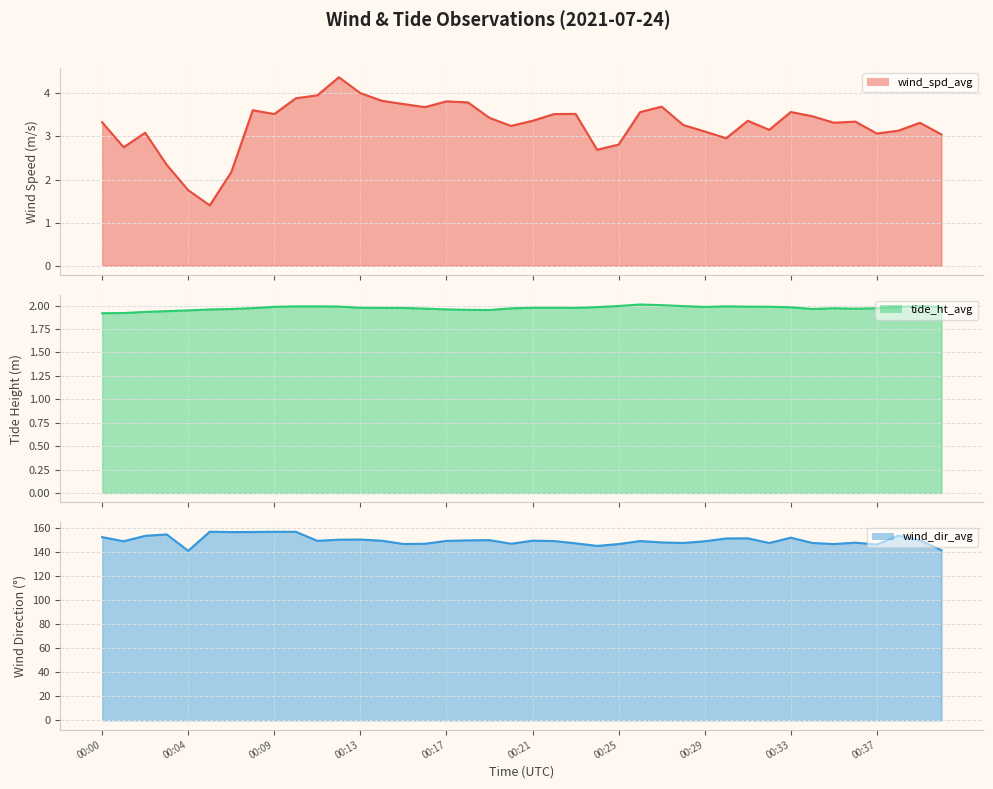

Read the wind_spd_avg line value at 26.

3.7